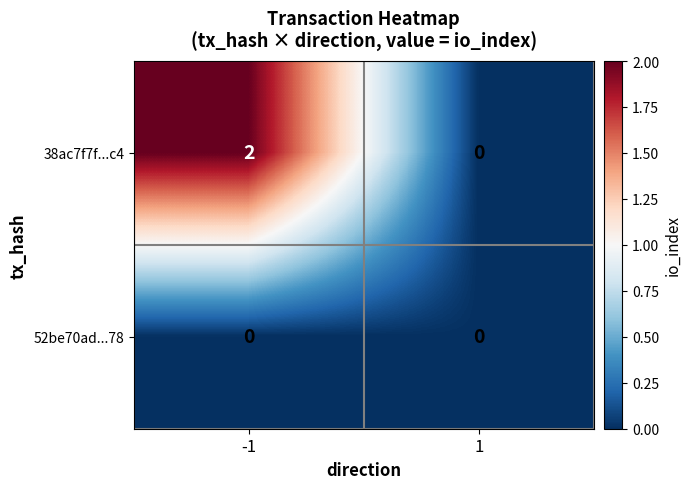

Is it true that 38ac7f7f...c4 equals 0 at -1?

False